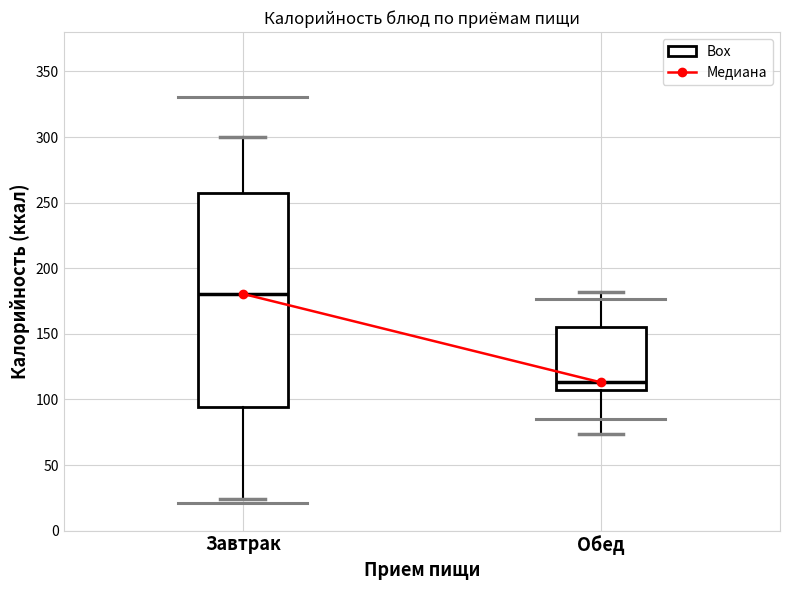

Comparing the boxes themselves (not the whiskers), which one is the tallest?

Завтрак